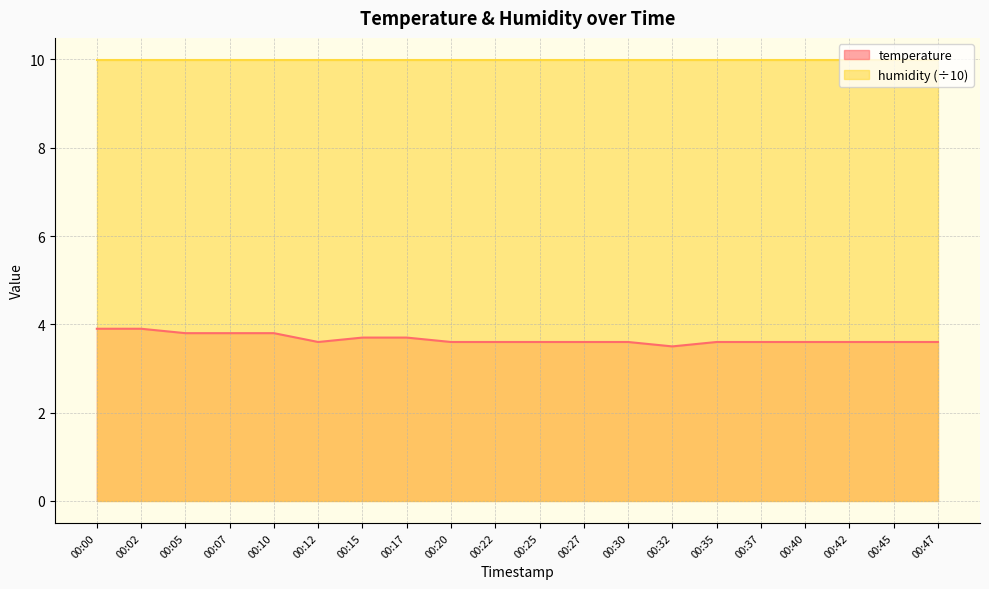

What is the difference between the maximum and minimum values?

0.4